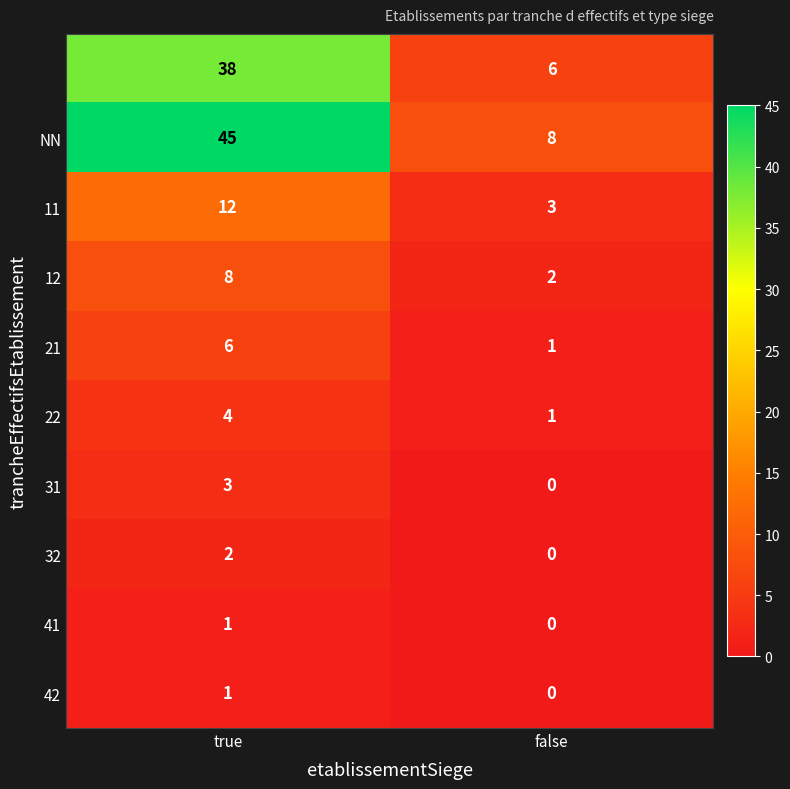

What is the total value across all series at true?

120